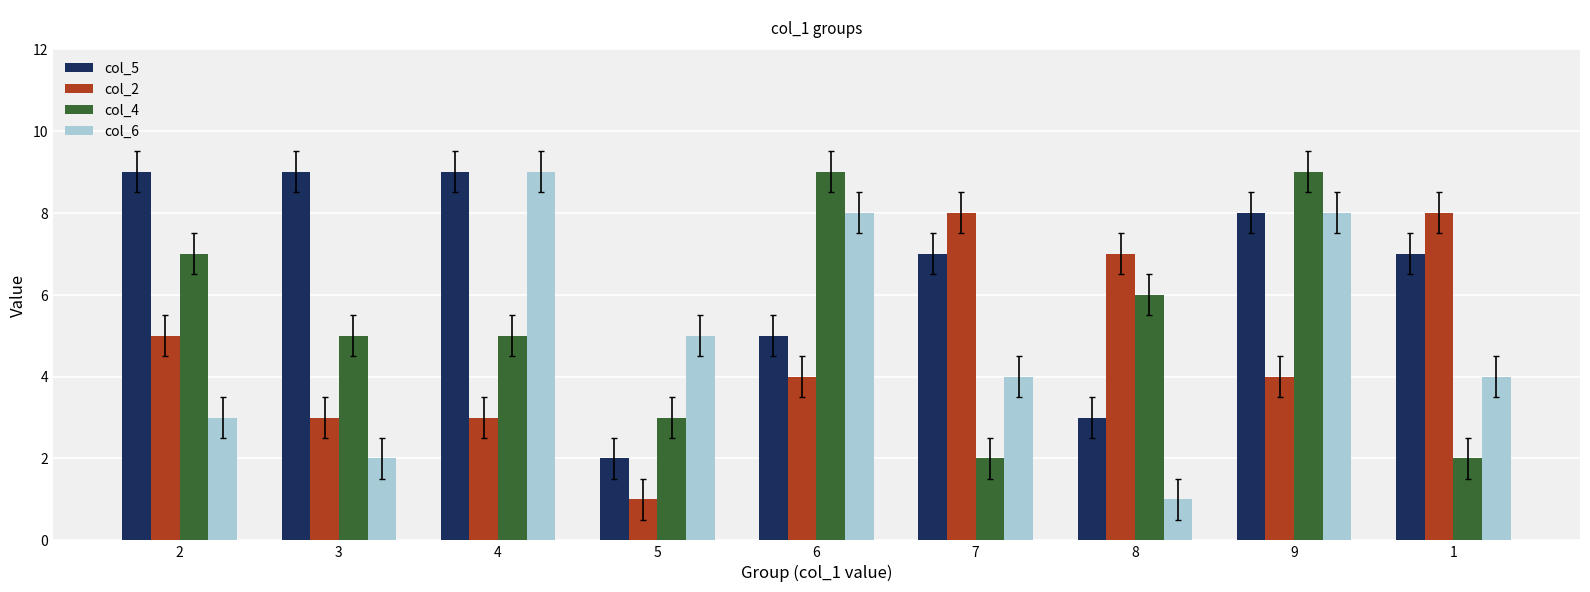

At 5, list the series in order from largest to smallest.

col_6, col_4, col_5, col_2